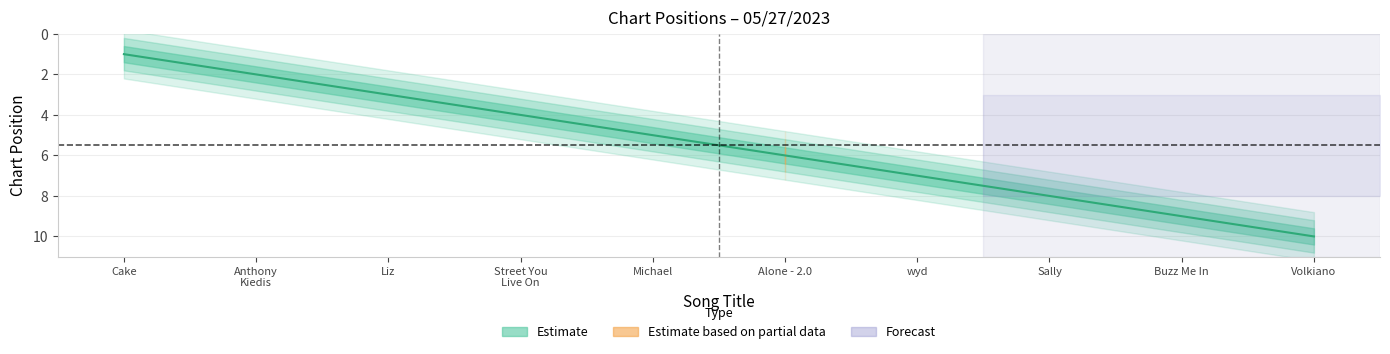

What is the change in value from Street You Live On to wyd?

+3